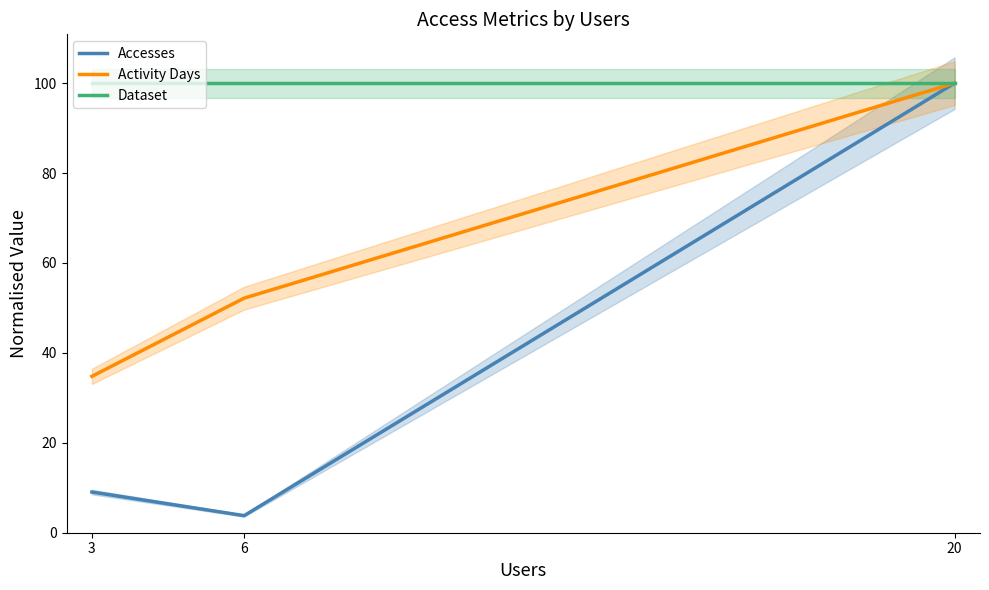

Which label corresponds to the largest value in the chart?

20